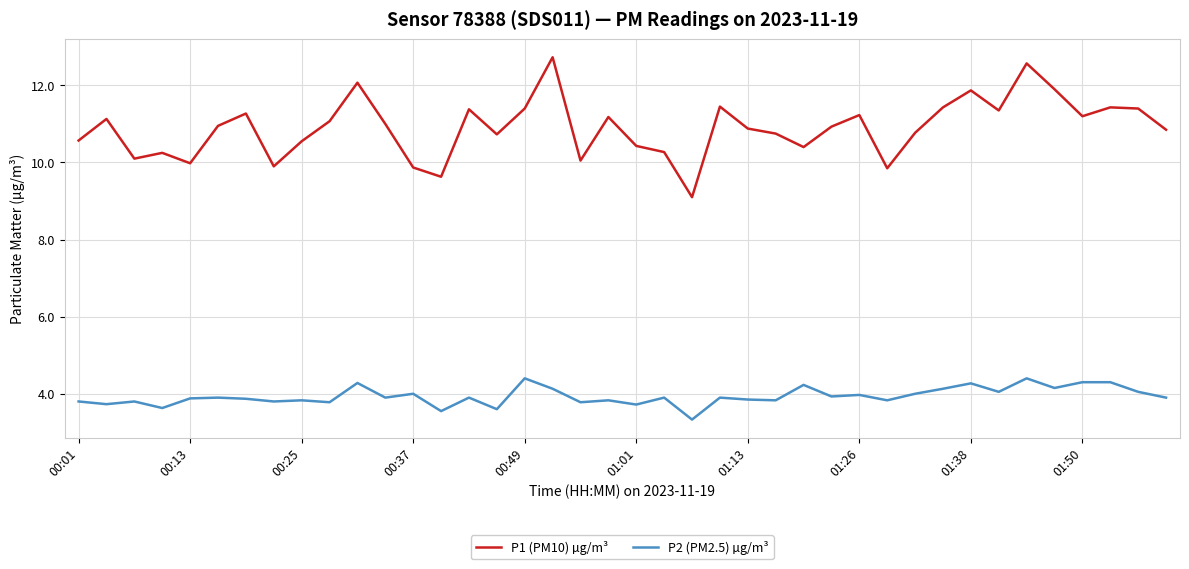

True or false: P1 (PM10) µg/m³ and P2 (PM2.5) µg/m³ intersect in this chart.

False